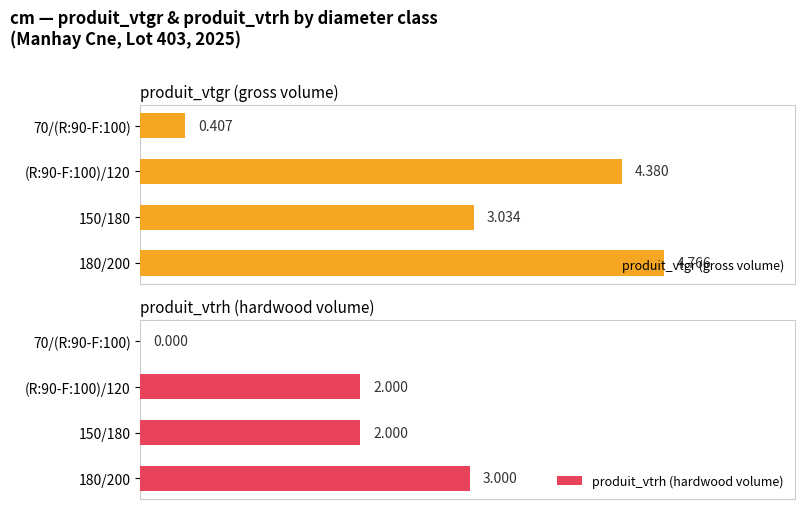

List the series in order of their peak value, lowest first.

produit_vtrh (hardwood volume), produit_vtgr (gross volume)